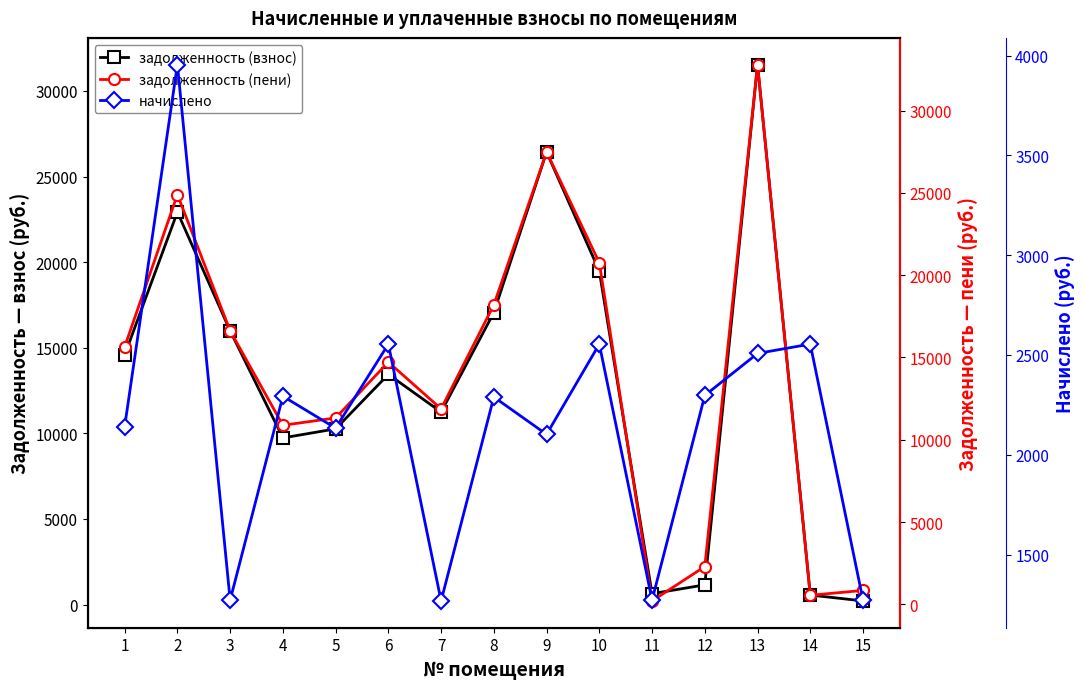

Is the value of начислено at 8 greater than the value of задолженность (пени) at 1?

No